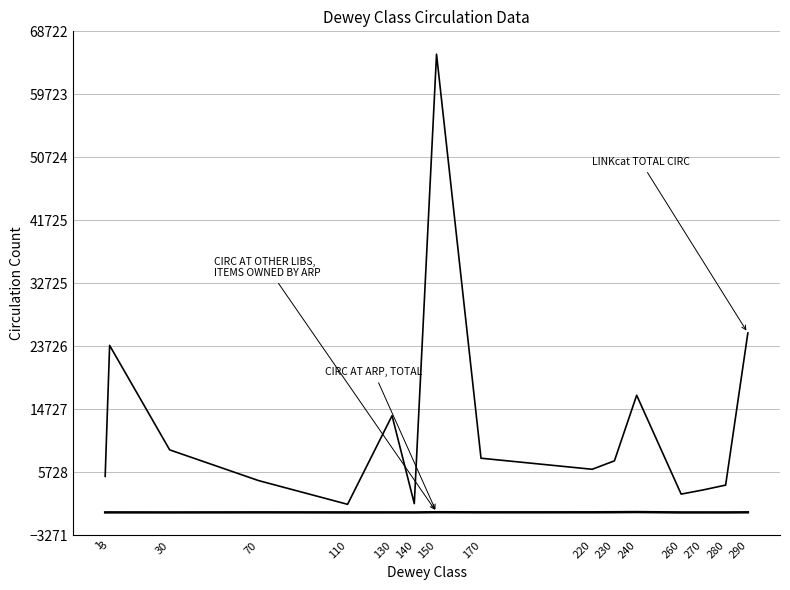

Is this an area chart (filled region under the line)?

No